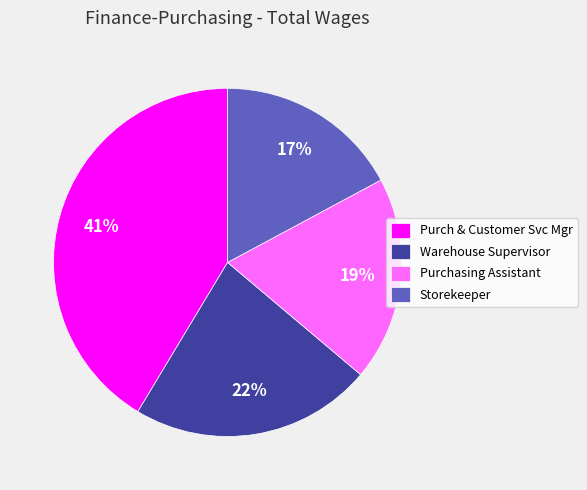

How many slices are in this pie chart?

4